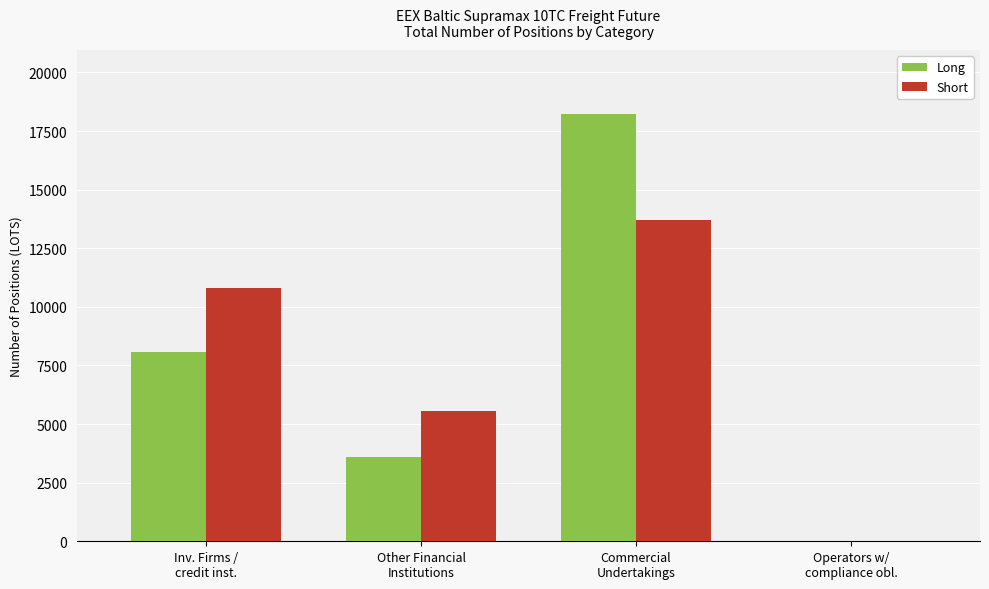

What is the sum of all Long values?

29908.6